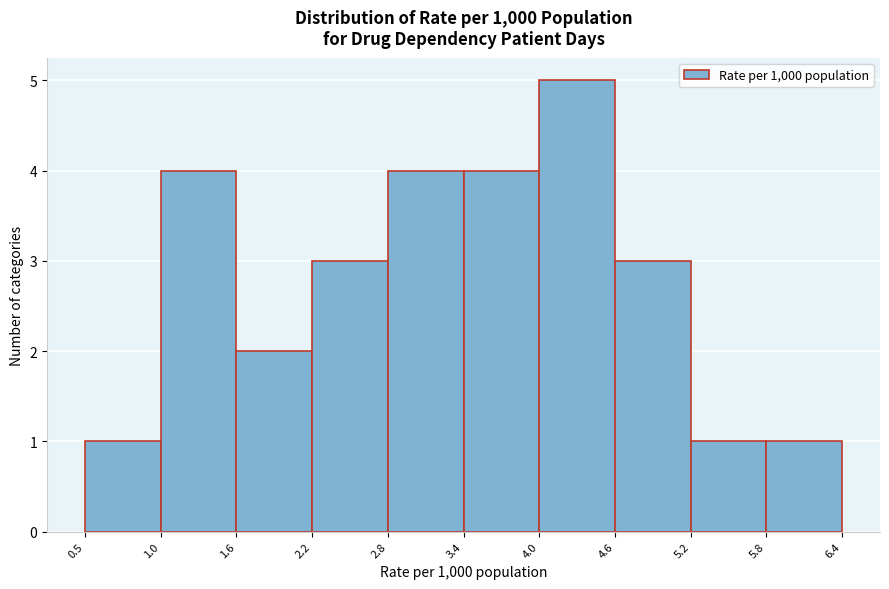

Reading left to right, transcribe this chart: for each bar, give the range it covers on the x-axis and its height. The values are not printed on the chart, so give them approximately, as read against the axis.

0.5 to 1.0: 1
1.0 to 1.6: 4
1.6 to 2.2: 2
2.2 to 2.8: 3
2.8 to 3.4: 4
3.4 to 4.0: 4
4.0 to 4.6: 5
4.6 to 5.2: 3
5.2 to 5.8: 1
5.8 to 6.4: 1